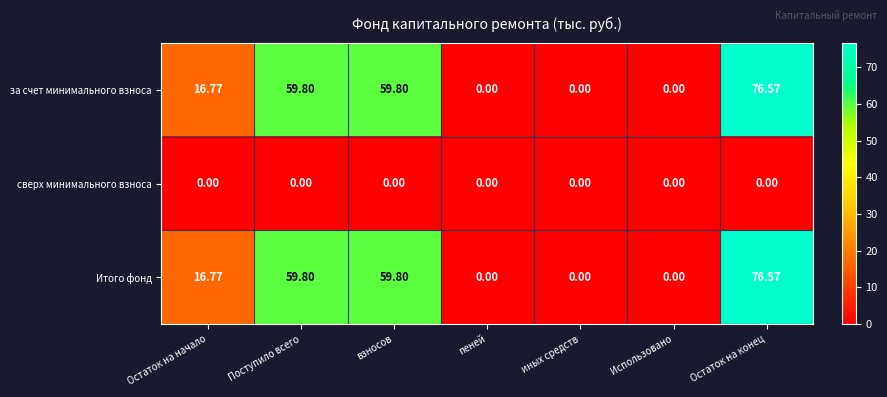

Which category has the highest value across all series?

Остаток на конец